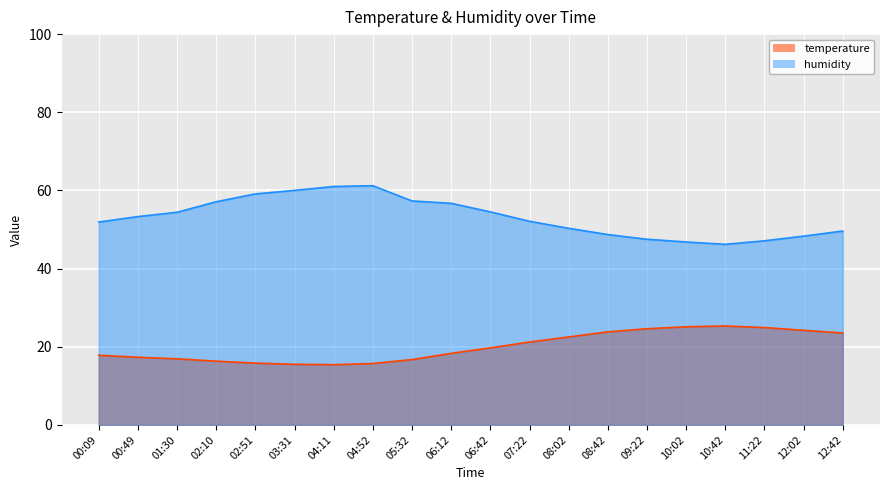

What is the average value of the humidity series?

53.2